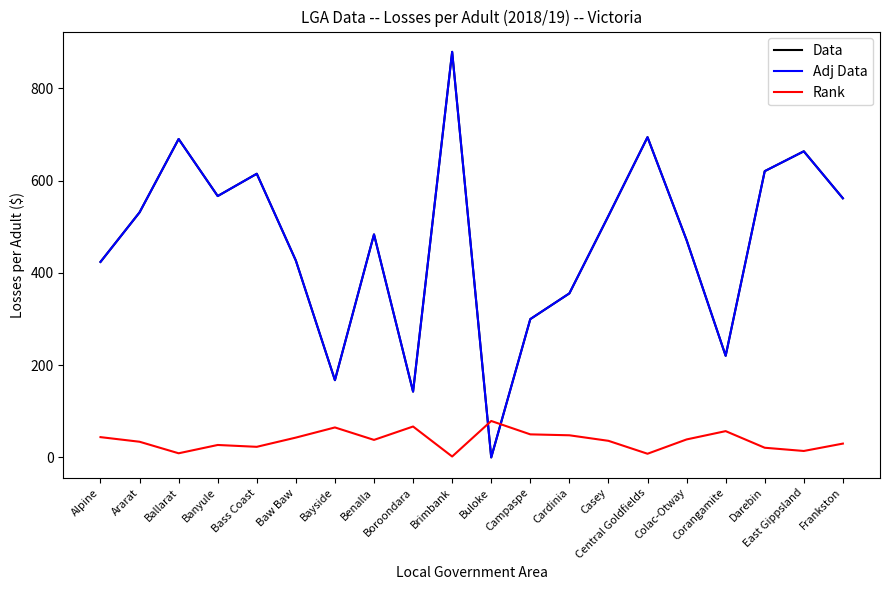

The value of Data at Brimbank is 879.0. True or false?

True